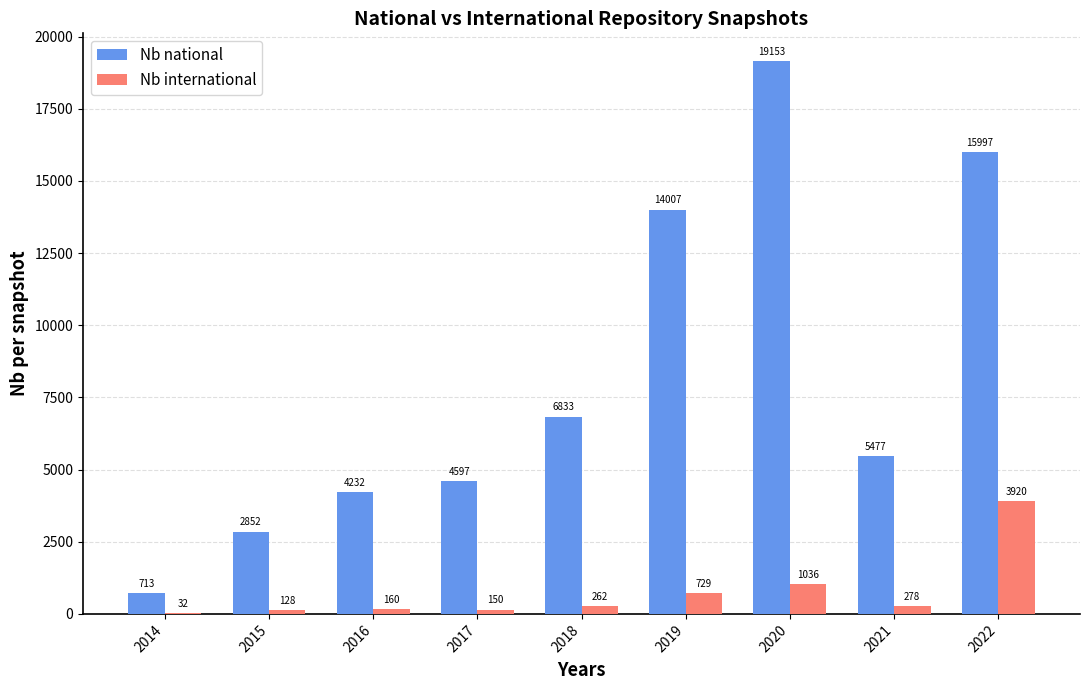

At which category does the chart reach its peak across all series?

2020